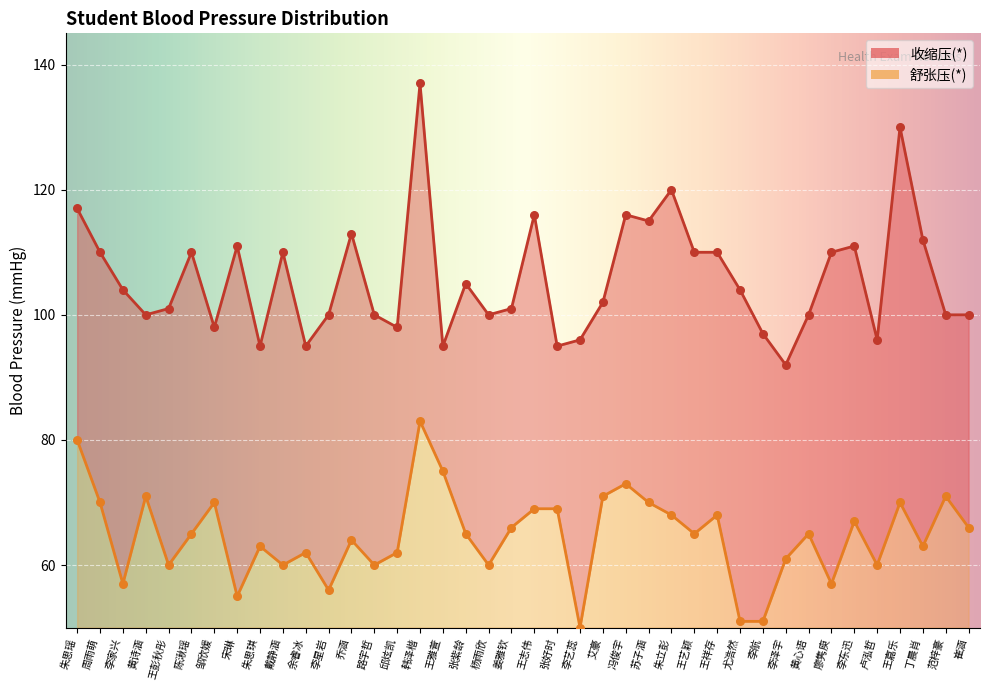

What are all the series names shown in the legend?

收缩压(*), 舒张压(*)